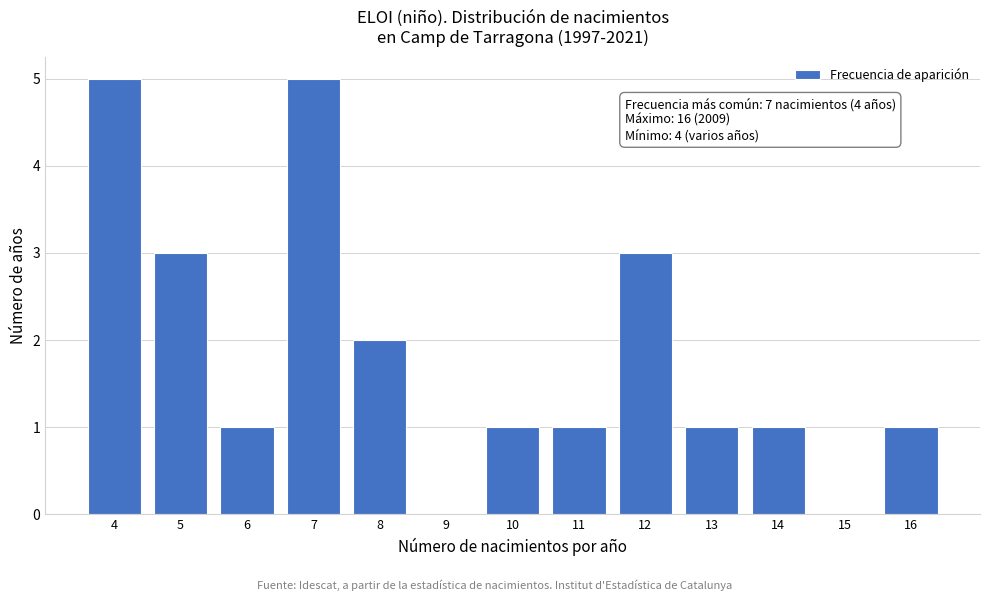

Reading left to right, what are all the values shown in this chart?

4=5	5=3	6=1	7=5	8=2	9=0	10=1	11=1	12=3	13=1	14=1	15=0	16=1